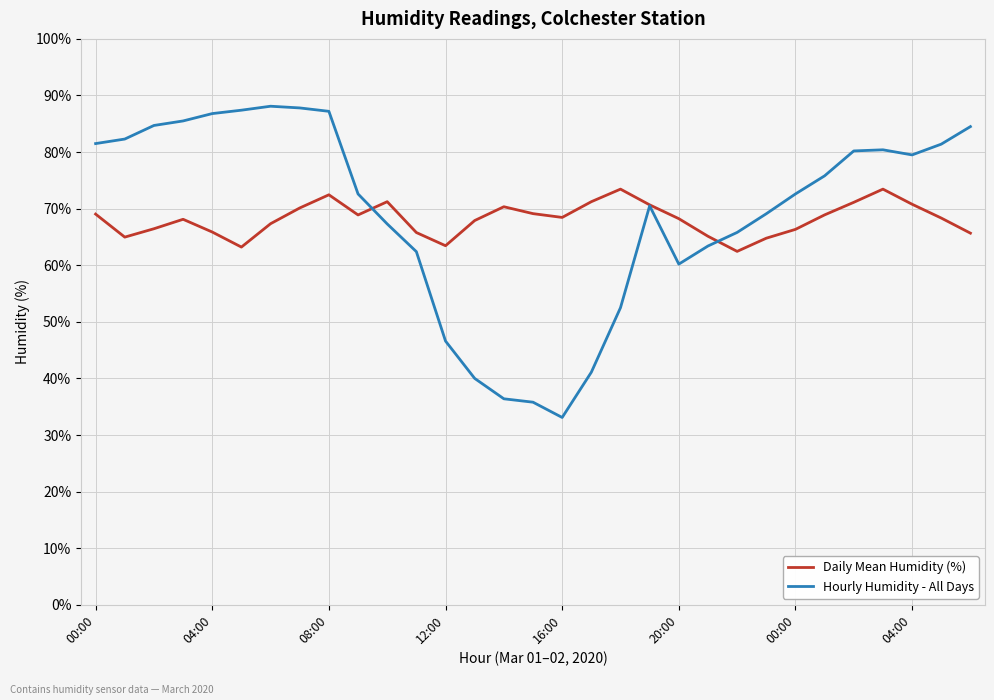

What is the maximum value for Daily Mean Humidity (%)?

73.5